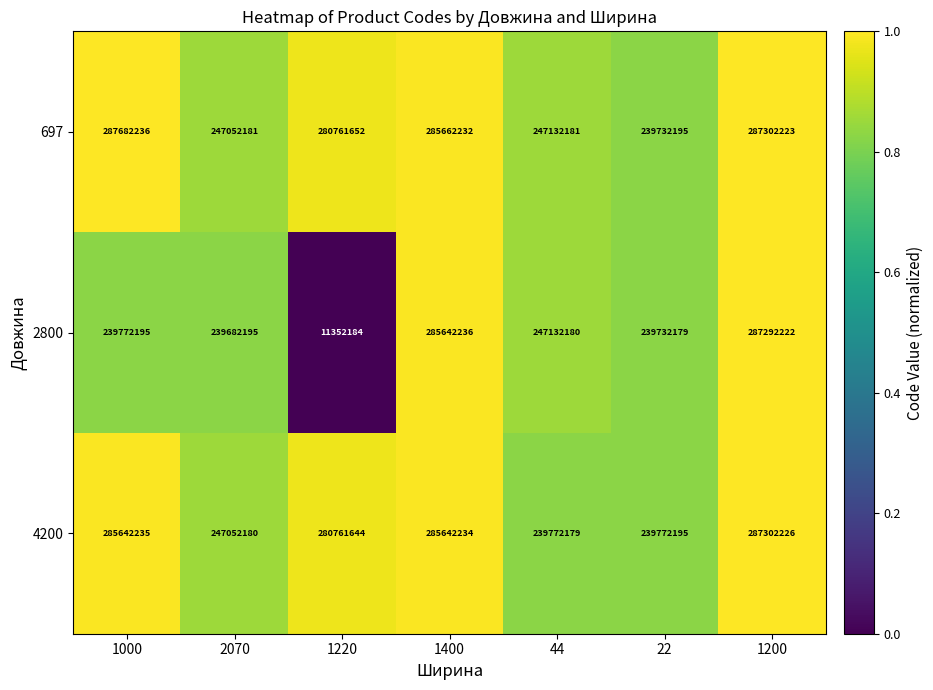

What is the total value across all series at 2070?

733786556